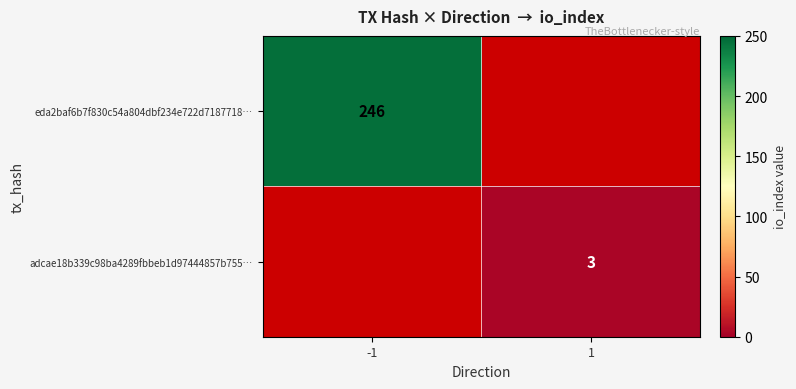

How many data points does each series have?

2